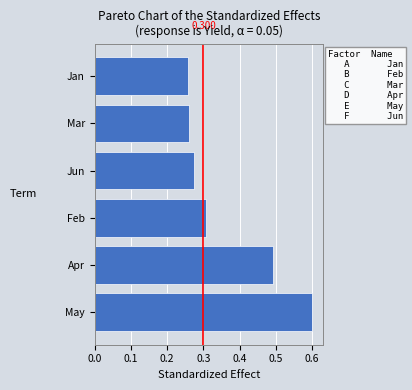

Between Jan and May, which is larger?

May